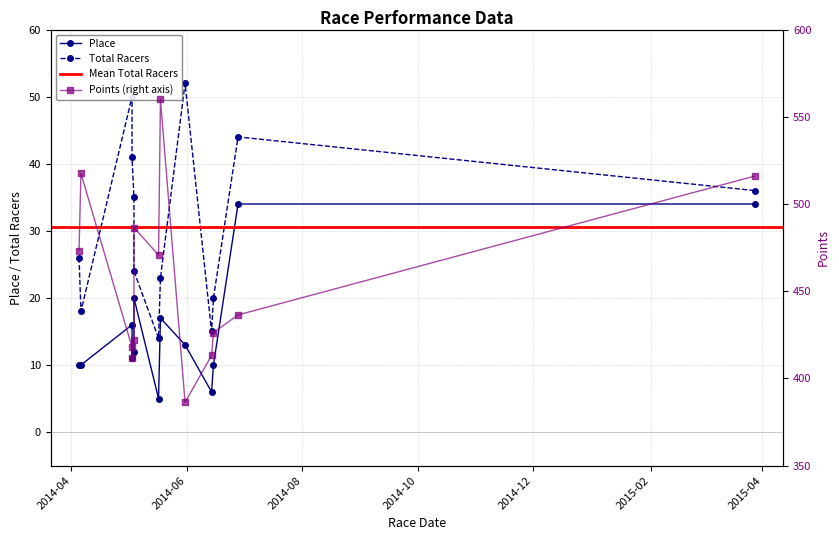

What is the label of the 8th point from the right?

2014-05-04